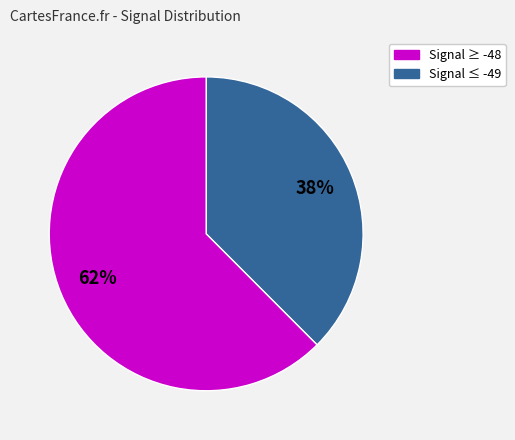

Is there a majority slice in this chart?

Yes